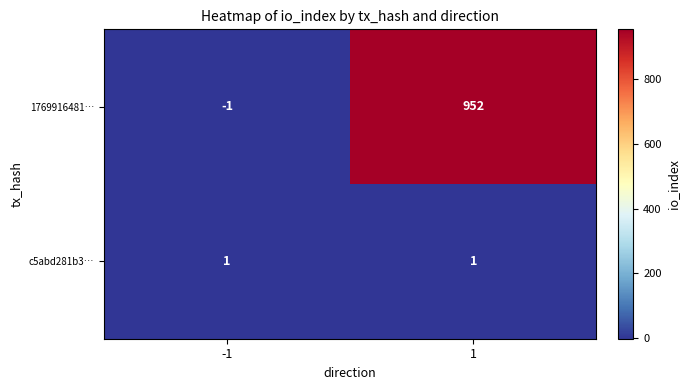

Rank the series by their average value, from lowest to highest.

c5abd281b3…, 1769916481…